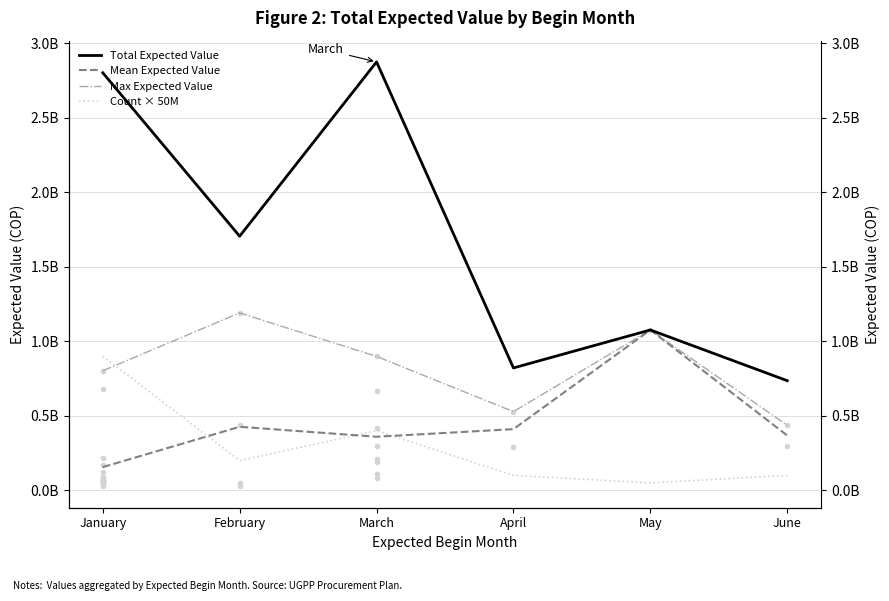

True or false: Total Expected Value and Count × 50M cross at least once.

False